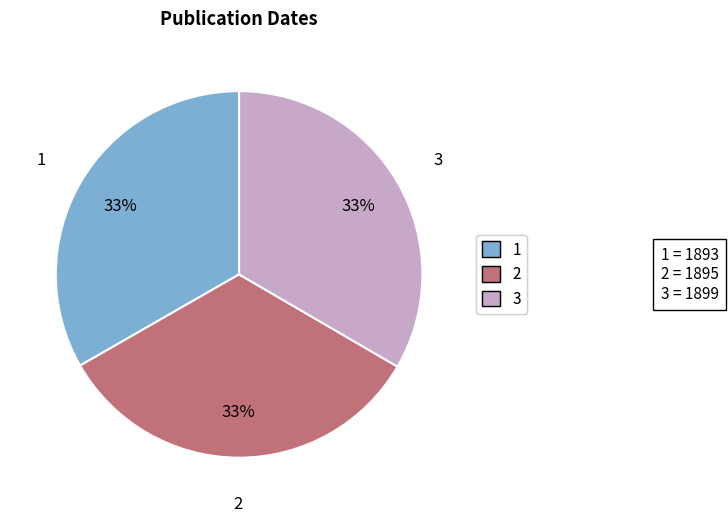

How many slices are in this pie chart?

3